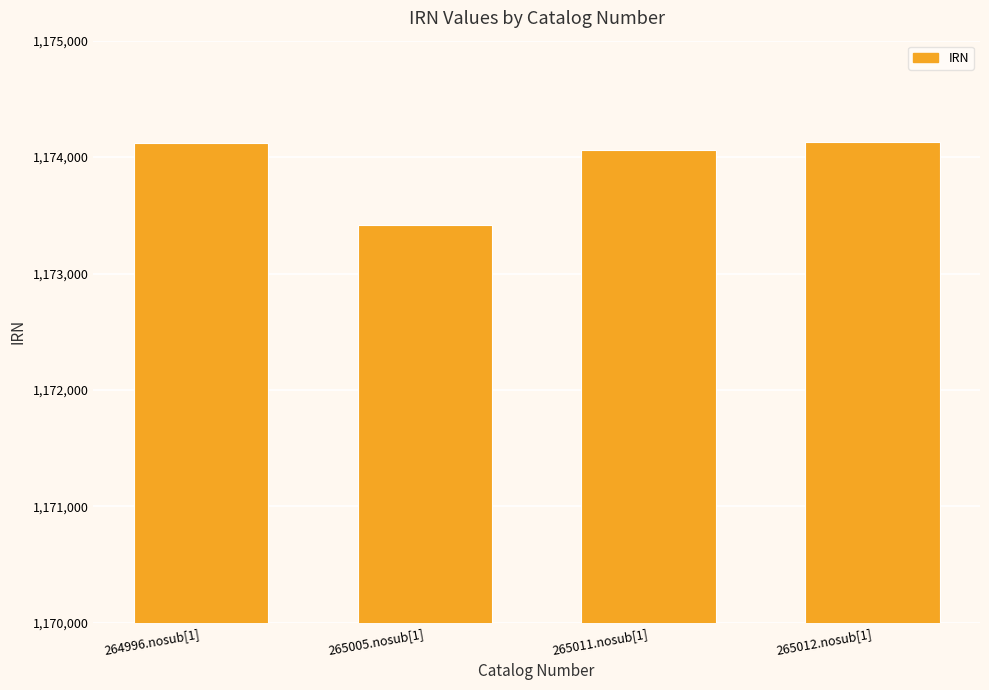

What is the sum of the values at 265012.nosub[1] and 264996.nosub[1]?

2348251